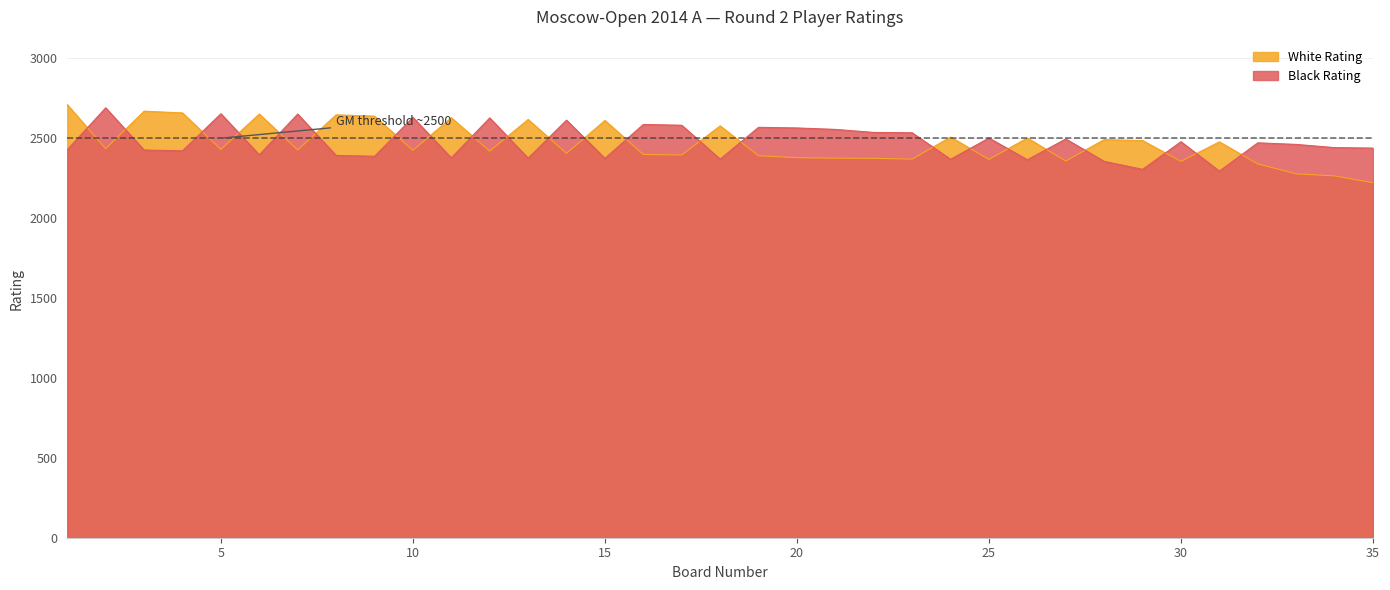

True or false: Black Rating and White Rating cross at least once.

True